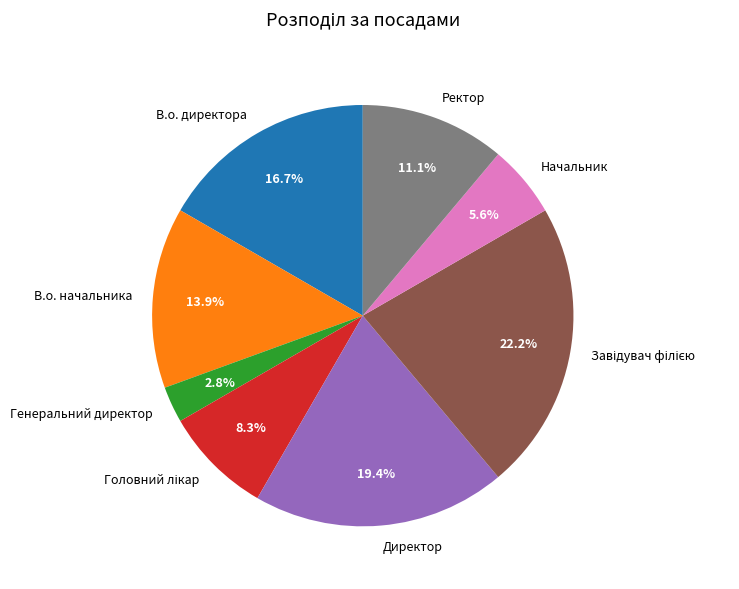

True or false: Директор accounts for 19% of the total.

True